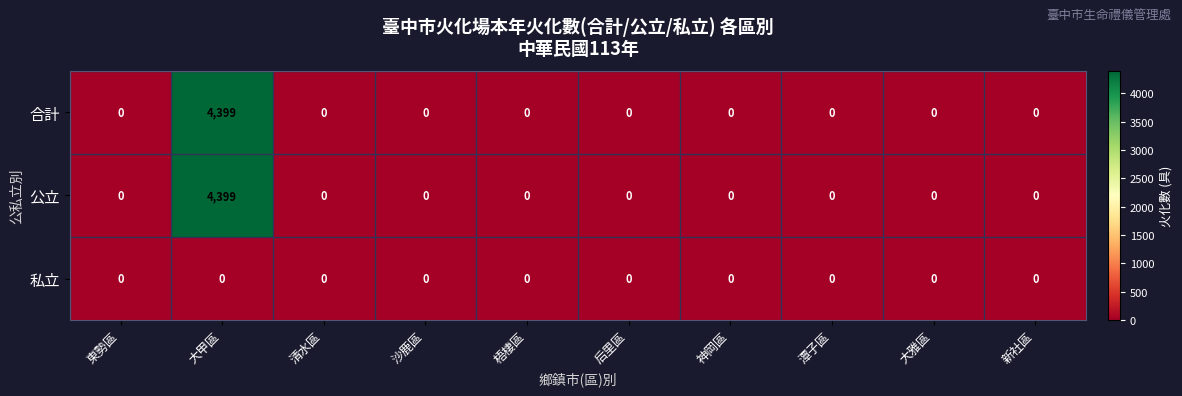

What is the difference between the maximum and minimum values in the 合計 series?

4399